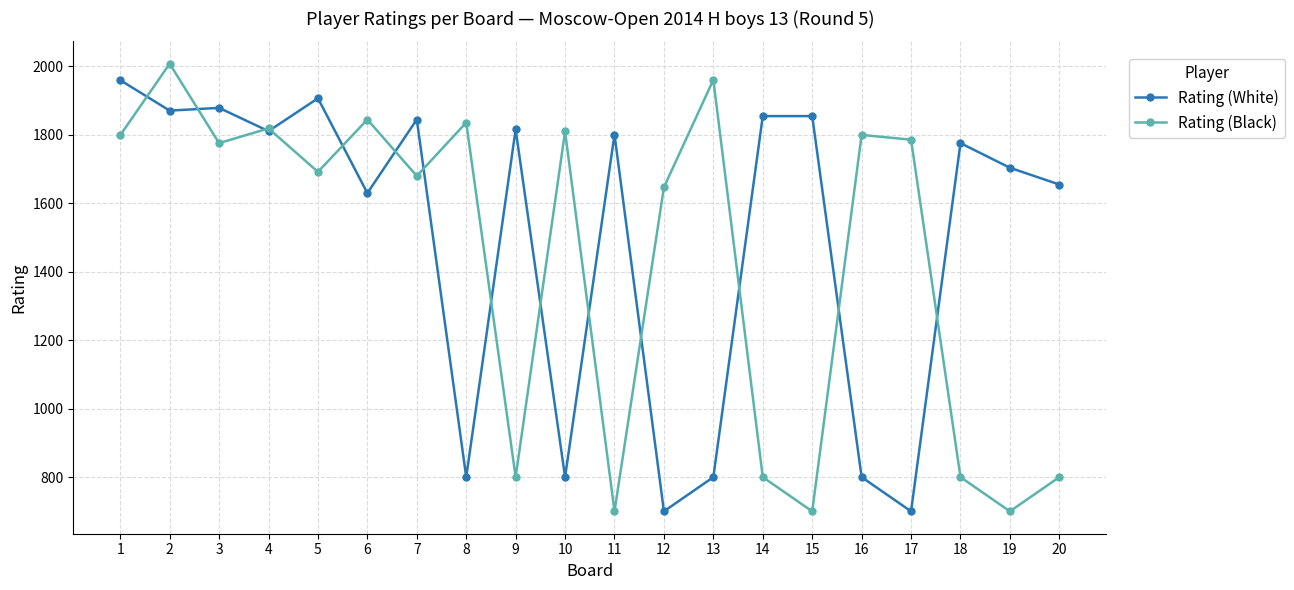

What is the value of the Rating (White) point at the 2nd from the left?

1871